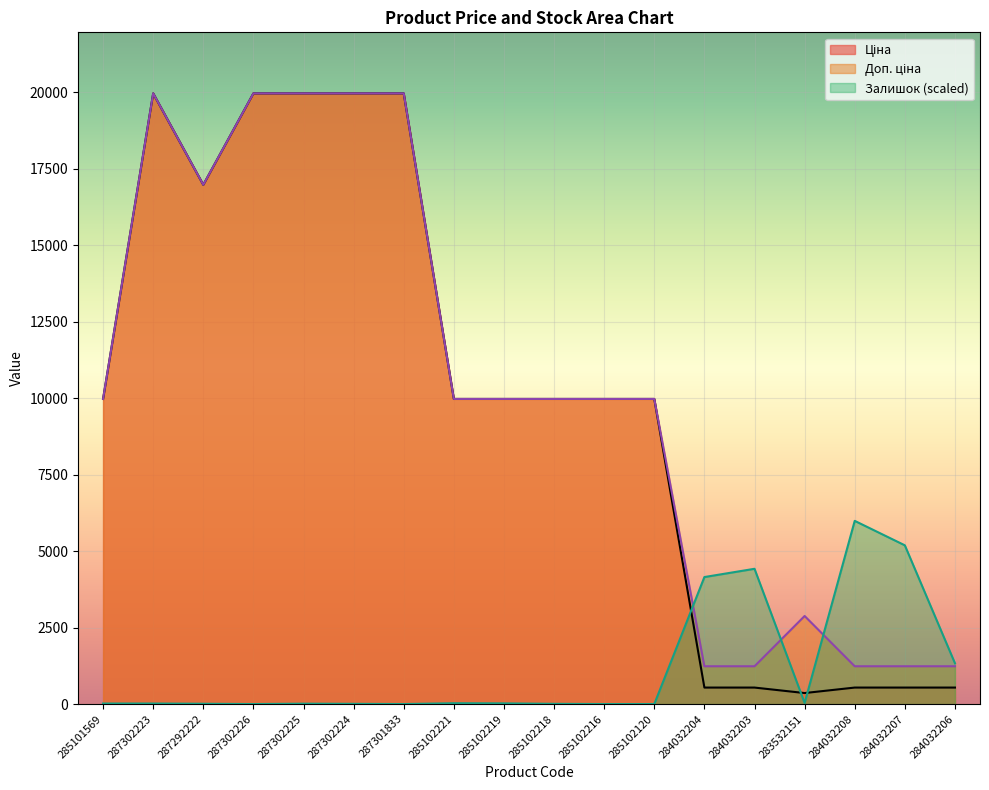

What is the maximum value for Доп. ціна?

19964.2